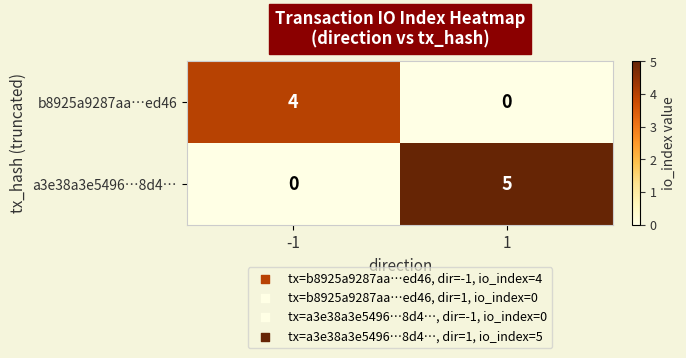

The a3e38a3e5496…8d4… series shows -3 at -1. True or false?

False